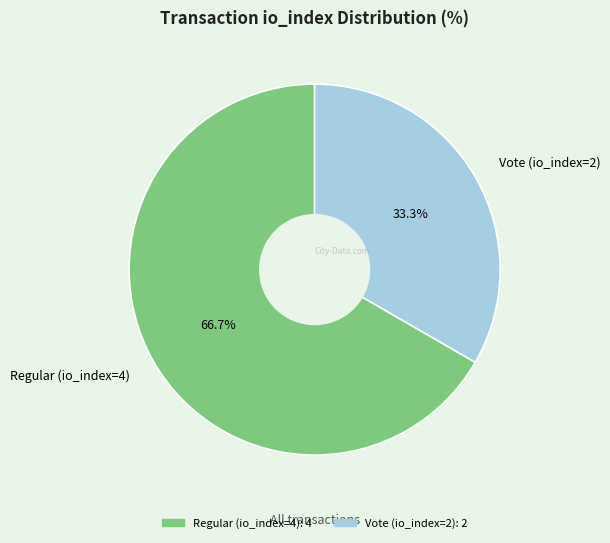

How many slices are in this pie chart?

2